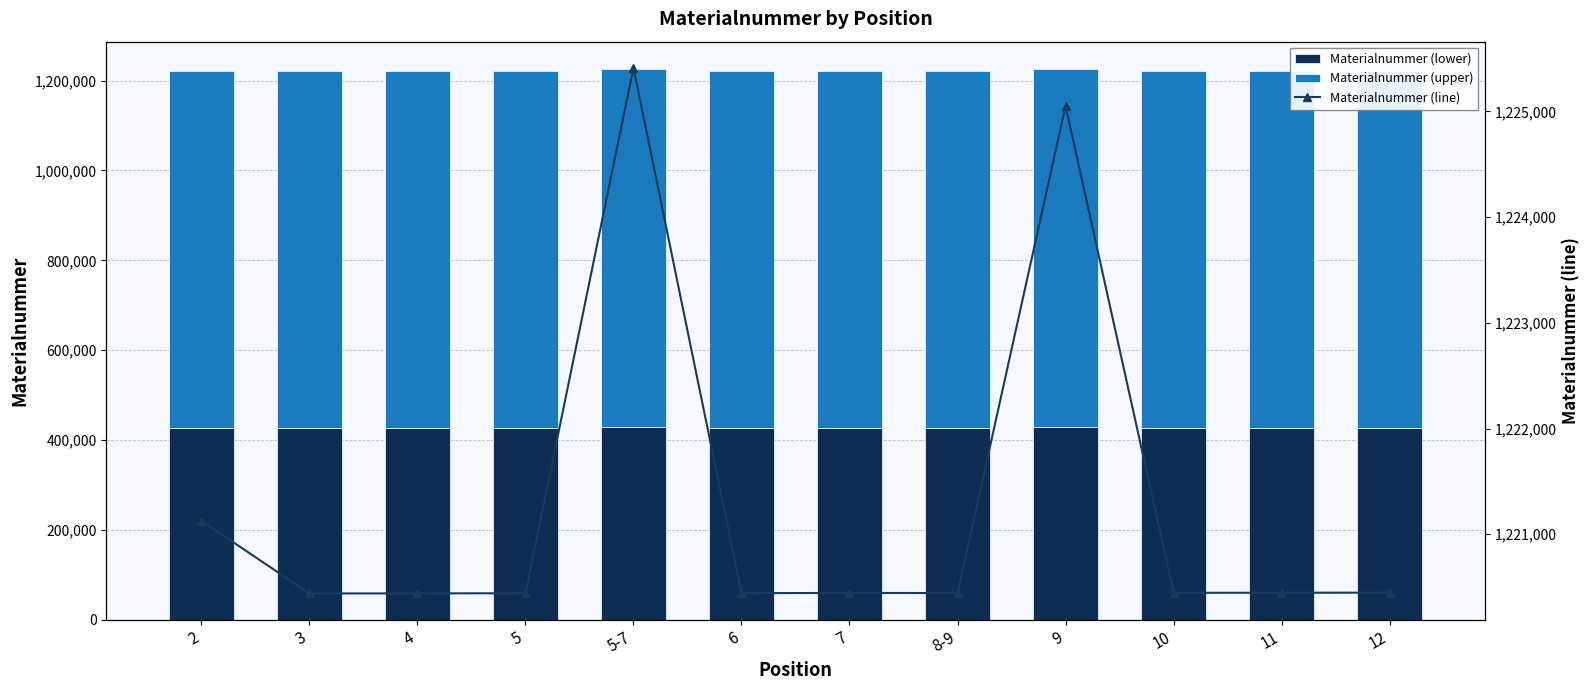

Reading right to left, transcribe all the data shown in this chart.

Materialnummer (lower): 12=427156.8	11=427156.4	10=427156.1	9=428768.5	8-9=427155.4	7=427155.8	6=427155.0	5-7=428894.2	5=427154.7	4=427154.3	3=427154.0	2=427394.8
Materialnummer (upper): 12=793291.2	11=793290.6	10=793289.9	9=796284.4	8-9=793288.6	7=793289.2	6=793287.9	5-7=796517.8	5=793287.3	4=793286.6	3=793286.0	2=793733.2
Materialnummer (line): 12=1220448.0	11=1220447.0	10=1220446.0	9=1225053.0	8-9=1220444.0	7=1220445.0	6=1220443.0	5-7=1225412.0	5=1220442.0	4=1220441.0	3=1220440.0	2=1221128.0